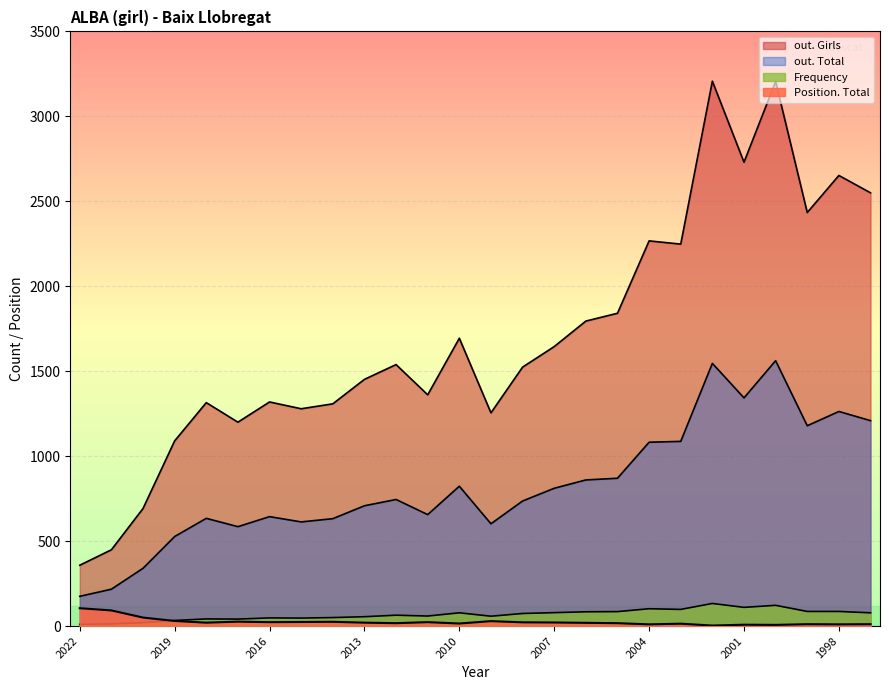

What are all the series names shown in the legend?

Frequency, Position. Total, out. Total, out. Girls